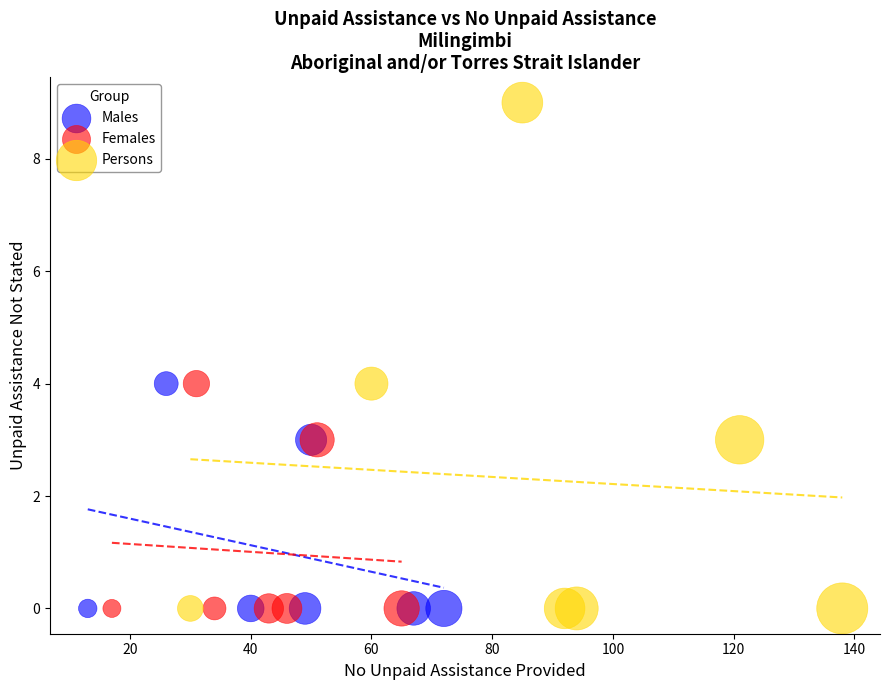

Which series contains the highest Y value?

Persons